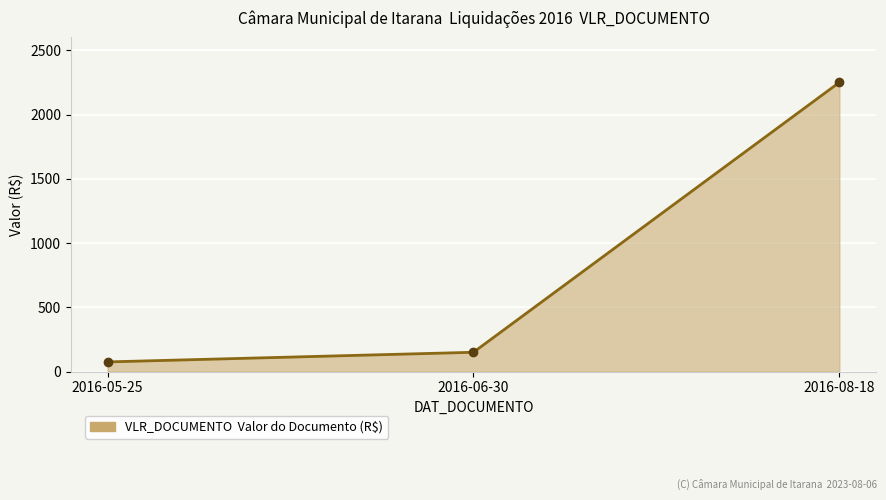

What is the approximate value at 2016-05-25, to the nearest 10?

80